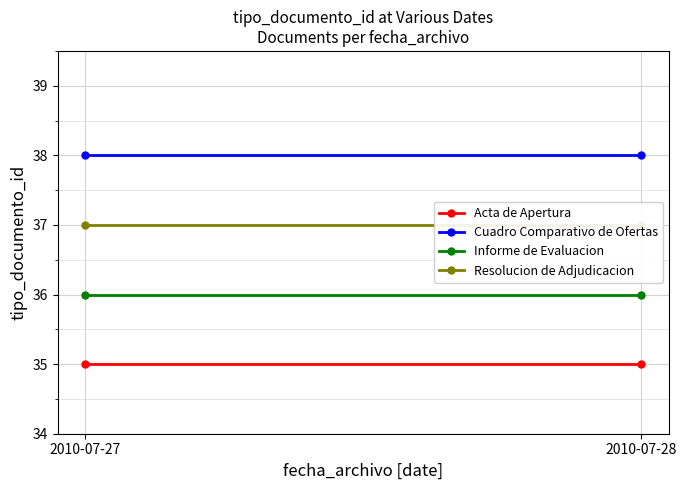

What is the greatest value displayed?

38